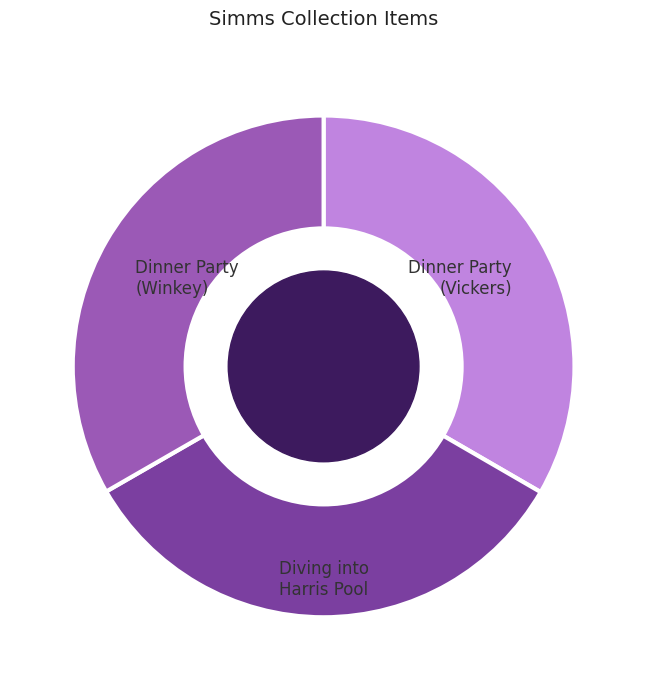

Is there any slice that represents more than half of the pie?

No